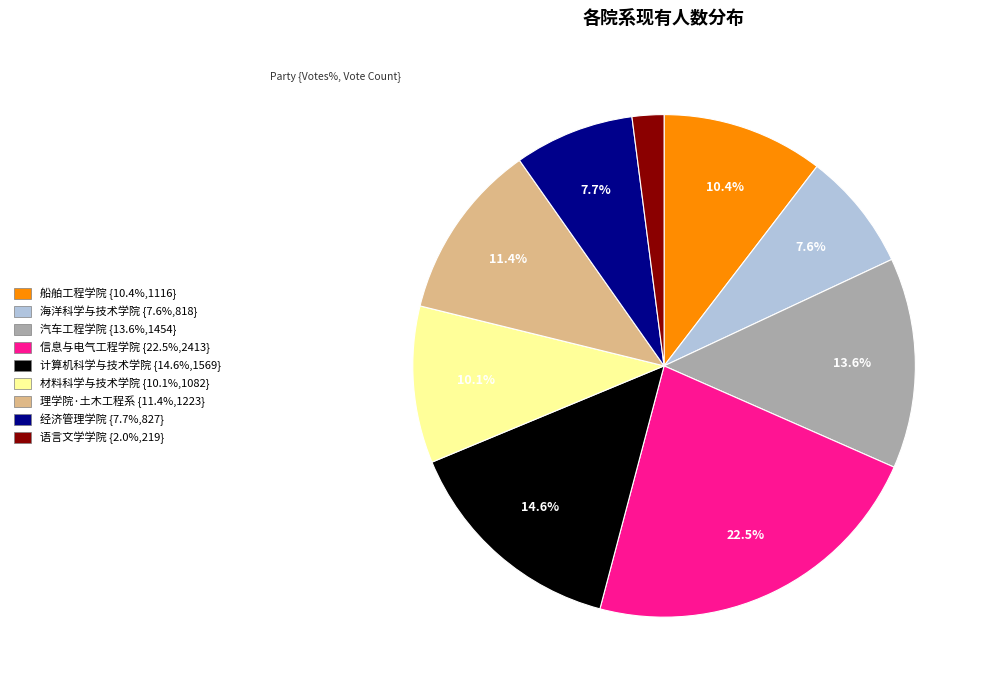

The 海洋科学与技术学院 slice represents 8% of the pie. True or false?

True